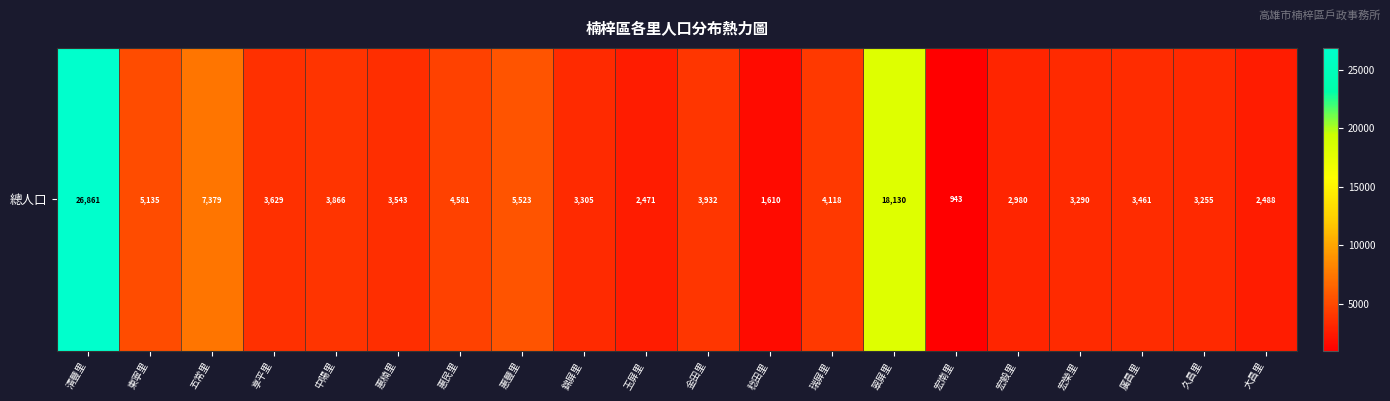

Count the number of values greater than 3629.

9